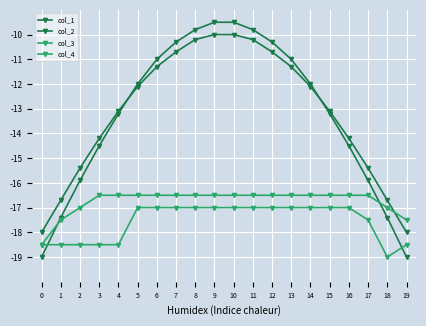

What is the total value across all series at 1?

-70.1